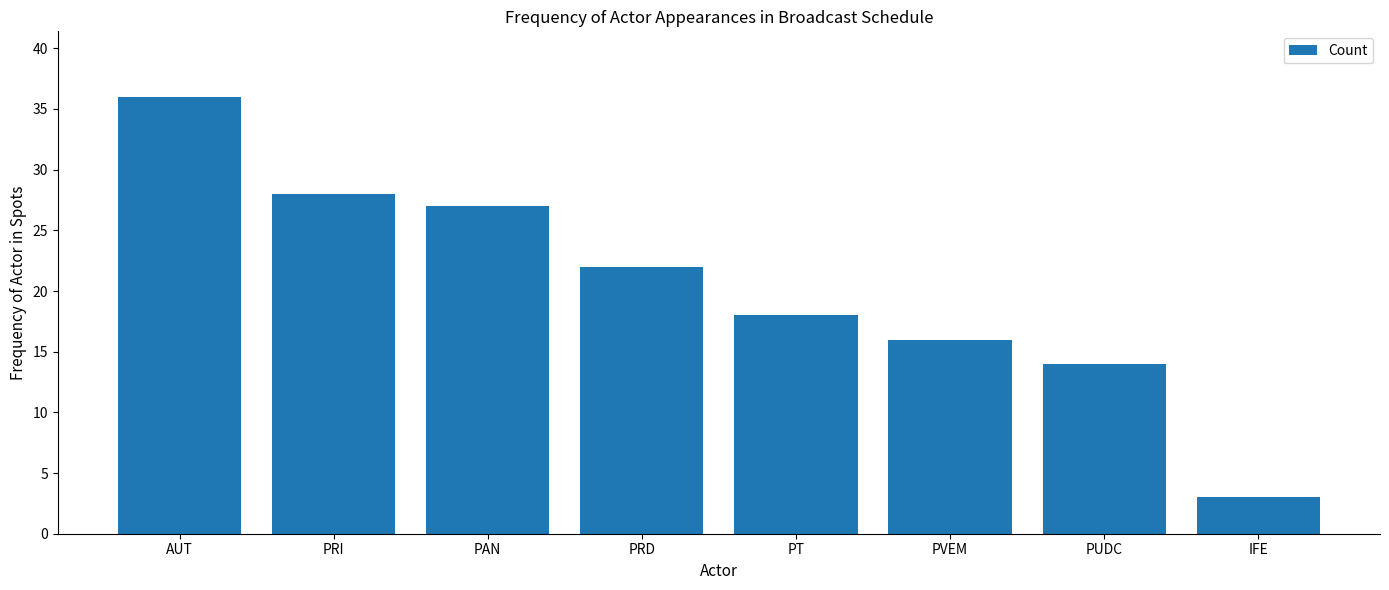

Does the chart contain any negative values?

No